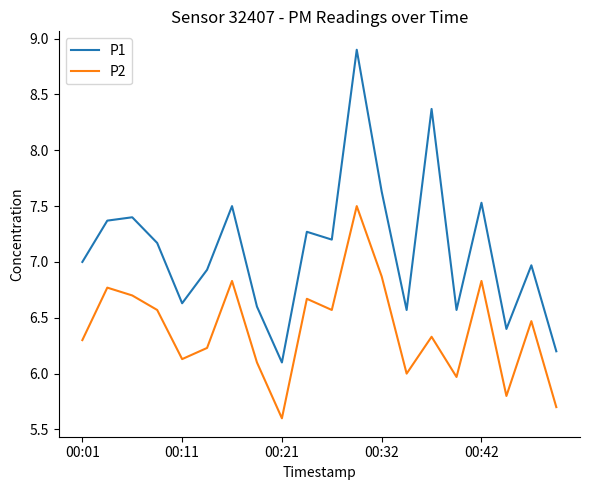

What is the maximum value shown in the chart?

8.9